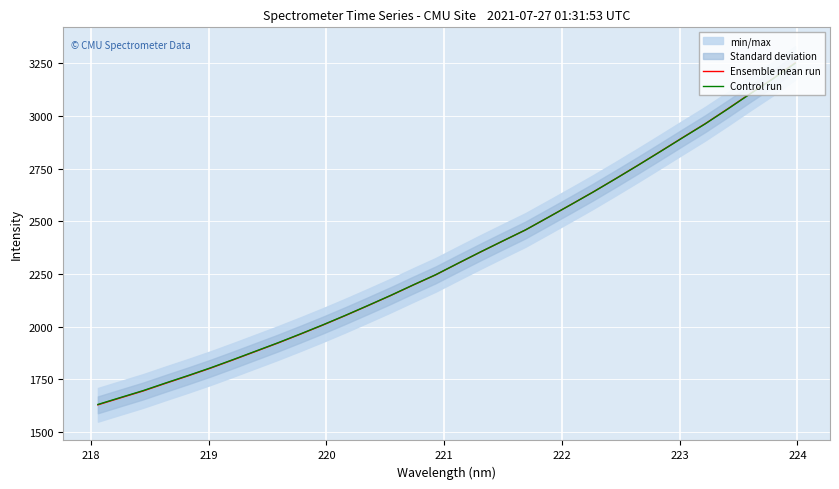

Which series has the largest total across all categories?

Control run